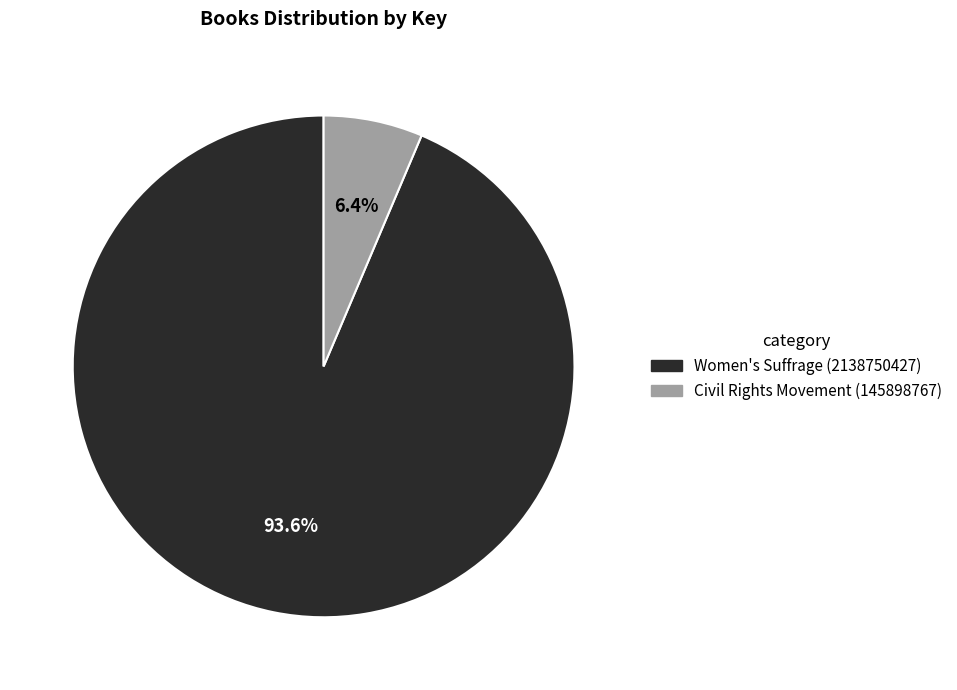

Is there any slice that represents more than half of the pie?

Yes